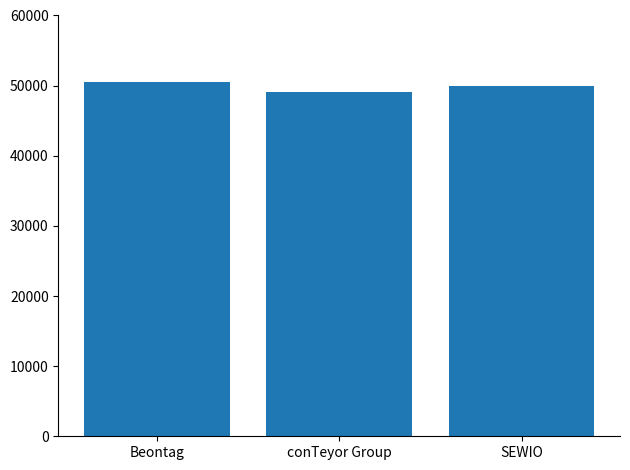

Which has a higher value, Beontag or SEWIO?

Beontag